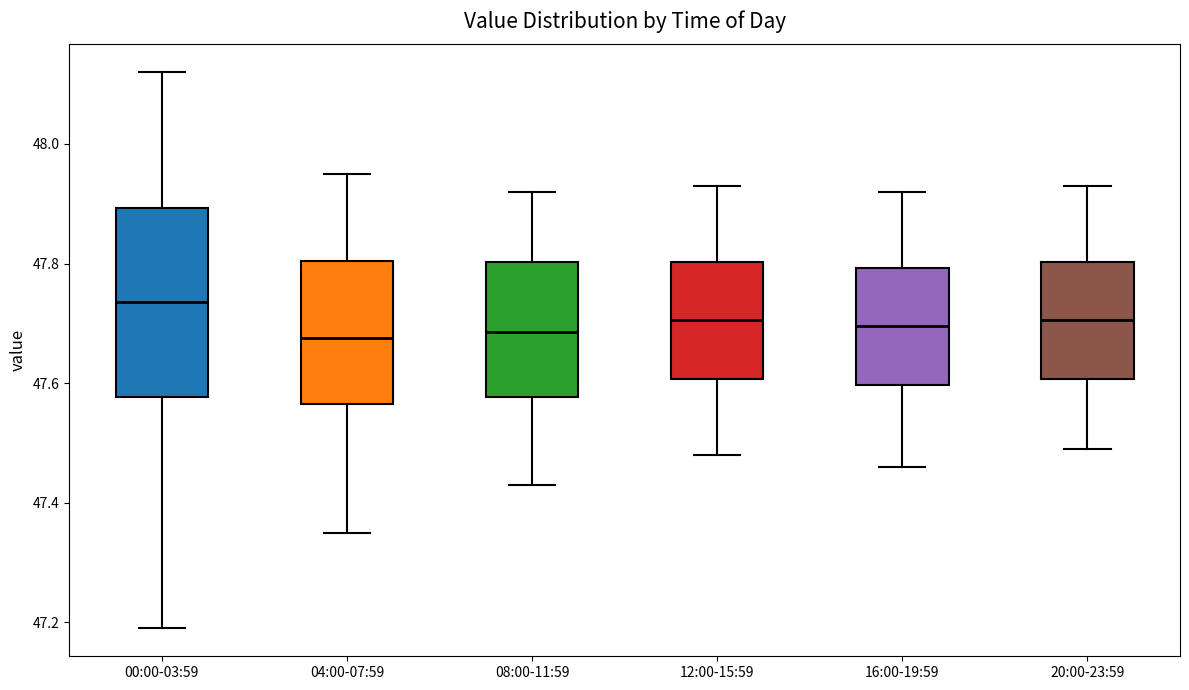

Reading left to right, transcribe this box plot: for each box, give where its median line is, the range the box spans, and where its two whiskers end, as read against the y-axis. The values are not printed on the chart, so give them approximately, as read against the axis.

00:00-03:59: median 47.74, box 47.58 to 47.90, whiskers 47.20 to 48.12
04:00-07:59: median 47.68, box 47.56 to 47.80, whiskers 47.36 to 47.96
08:00-11:59: median 47.68, box 47.58 to 47.80, whiskers 47.44 to 47.92
12:00-15:59: median 47.70, box 47.60 to 47.80, whiskers 47.48 to 47.94
16:00-19:59: median 47.70, box 47.60 to 47.80, whiskers 47.46 to 47.92
20:00-23:59: median 47.70, box 47.60 to 47.80, whiskers 47.50 to 47.94